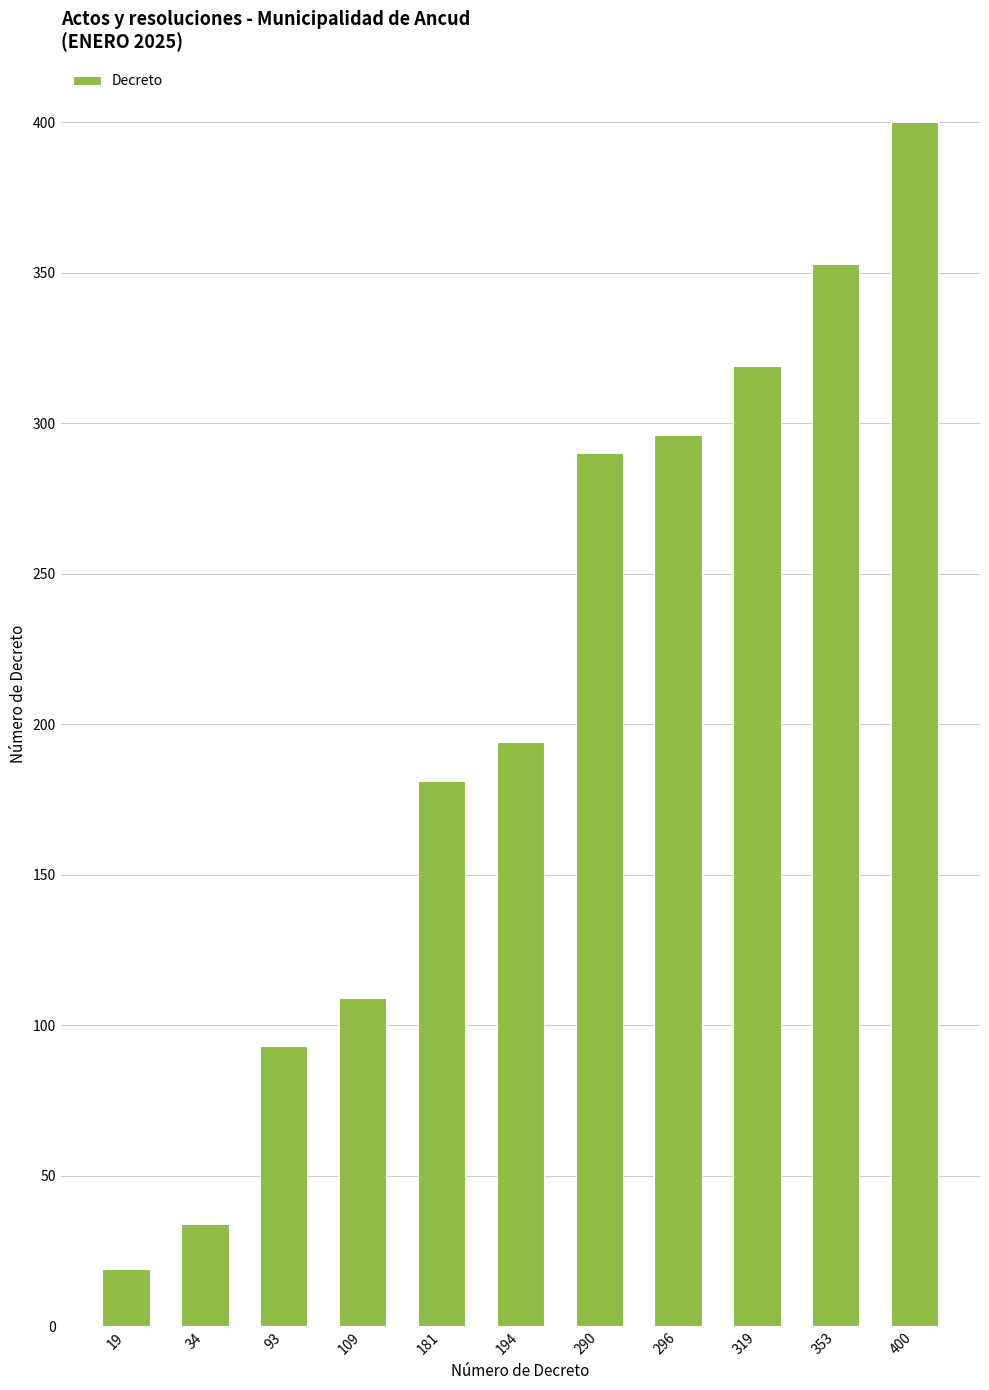

What is the difference between the maximum and second lowest values?

366